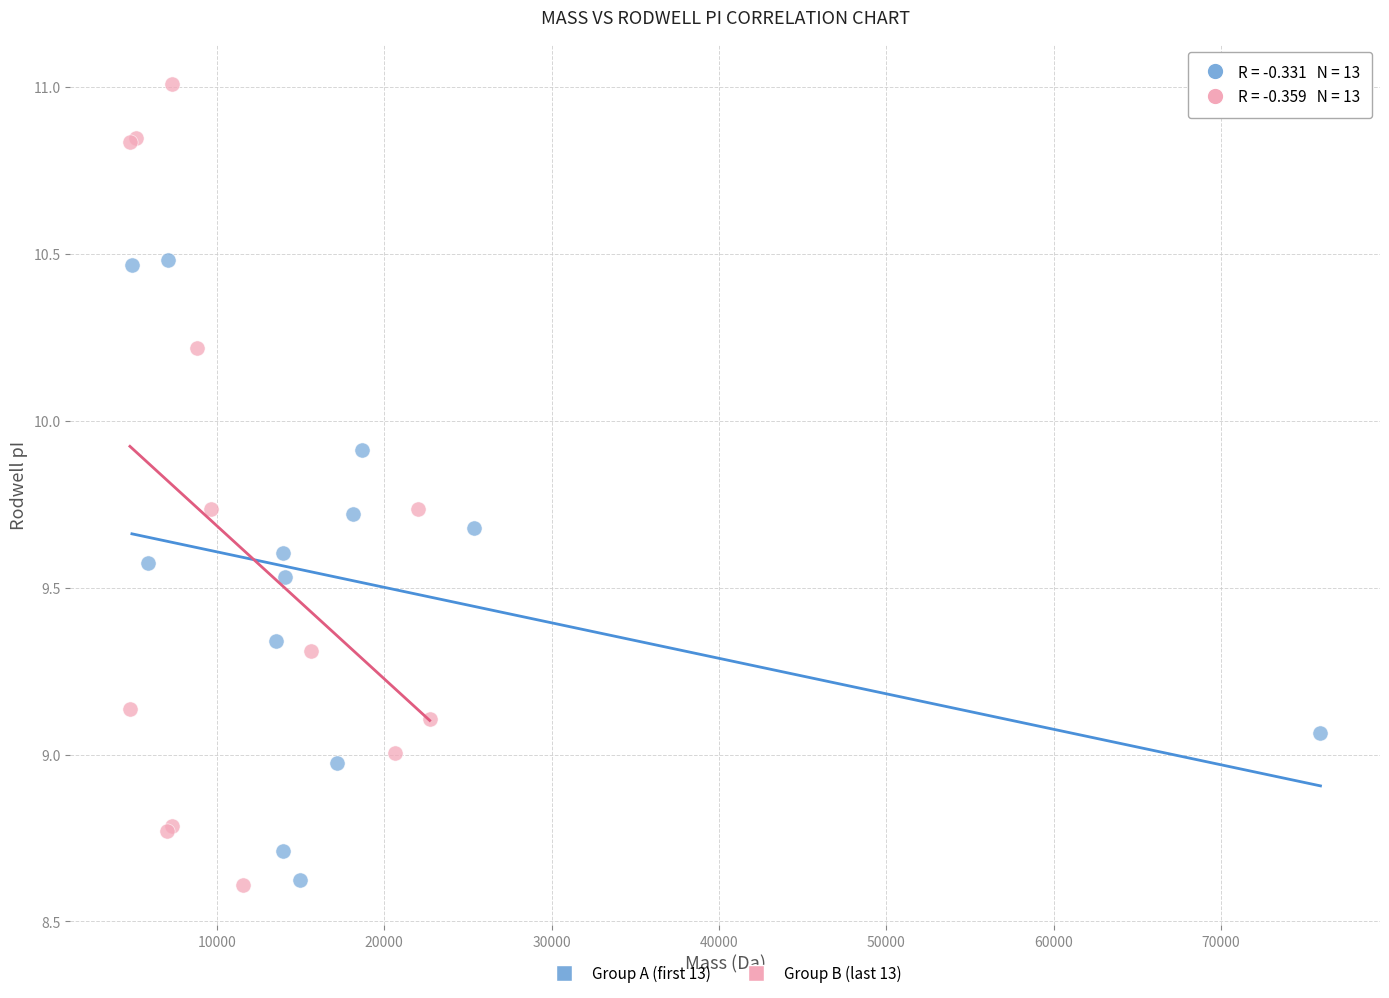

Which series contains the highest Y value?

Group B (last 13)